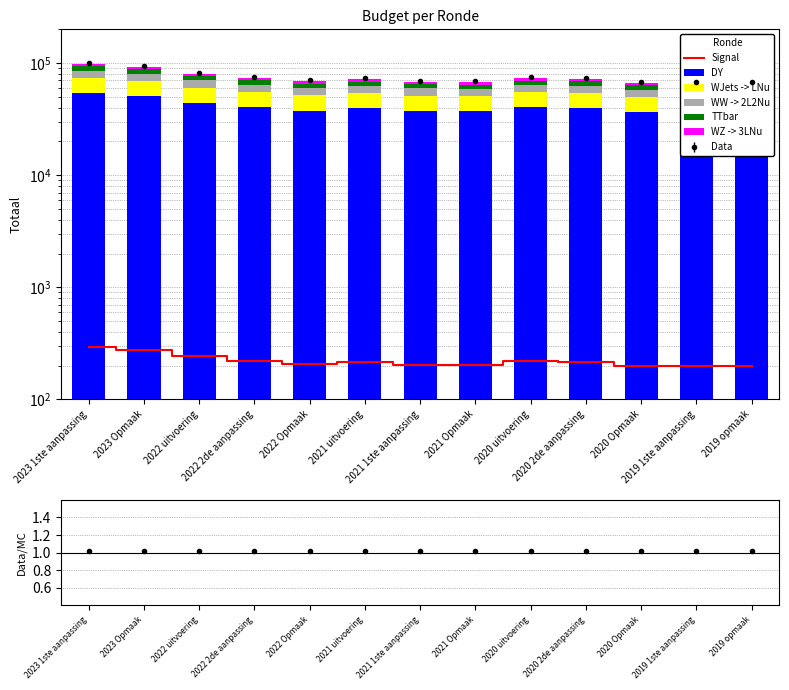

Reading left to right, what are all the values shown in this chart?

Signal: 2023 1ste aanpassing=295.2	2023 Opmaak=278.1	2022 uitvoering=241.3	2022 2de aanpassing=221.6	2022 Opmaak=205.7	2021 uitvoering=214.9	2021 1ste aanpassing=204.6	2021 Opmaak=203.2	2020 uitvoering=220.2	2020 2de aanpassing=216.3	2020 Opmaak=199.5	2019 1ste aanpassing=197.8	2019 opmaak=198.6
DY: 2023 1ste aanpassing=54127.2	2023 Opmaak=50992.7	2022 uitvoering=44237.1	2022 2de aanpassing=40618.1	2022 Opmaak=37715.7	2021 uitvoering=39402.6	2021 1ste aanpassing=37507.2	2021 Opmaak=37246.6	2020 uitvoering=40367.2	2020 2de aanpassing=39657.8	2020 Opmaak=36578.3	2019 1ste aanpassing=36272.0	2019 opmaak=36412.2
WJets -> LNu: 2023 1ste aanpassing=19682.6	2023 Opmaak=18542.8	2022 uitvoering=16086.2	2022 2de aanpassing=14770.2	2022 Opmaak=13714.8	2021 uitvoering=14328.2	2021 1ste aanpassing=13639.0	2021 Opmaak=13544.2	2020 uitvoering=14679.0	2020 2de aanpassing=14421.0	2020 Opmaak=13301.2	2019 1ste aanpassing=13189.8	2019 opmaak=13240.8
WW -> 2L2Nu: 2023 1ste aanpassing=11809.6	2023 Opmaak=11125.7	2022 uitvoering=9651.7	2022 2de aanpassing=8862.1	2022 Opmaak=8228.9	2021 uitvoering=8596.9	2021 1ste aanpassing=8183.4	2021 Opmaak=8126.5	2020 uitvoering=8807.4	2020 2de aanpassing=8652.6	2020 Opmaak=7980.7	2019 1ste aanpassing=7913.9	2019 opmaak=7944.5
TTbar: 2023 1ste aanpassing=7873.0	2023 Opmaak=7417.1	2022 uitvoering=6434.5	2022 2de aanpassing=5908.1	2022 Opmaak=5485.9	2021 uitvoering=5731.3	2021 1ste aanpassing=5455.6	2021 Opmaak=5417.7	2020 uitvoering=5871.6	2020 2de aanpassing=5768.4	2020 Opmaak=5320.5	2019 1ste aanpassing=5275.9	2019 opmaak=5296.3
WZ -> 3LNu: 2023 1ste aanpassing=4920.6	2023 Opmaak=4635.7	2022 uitvoering=4021.6	2022 2de aanpassing=3692.6	2022 Opmaak=3428.7	2021 uitvoering=3582.1	2021 1ste aanpassing=3409.8	2021 Opmaak=3386.1	2020 uitvoering=3669.8	2020 2de aanpassing=3605.2	2020 Opmaak=3325.3	2019 1ste aanpassing=3297.4	2019 opmaak=3310.2